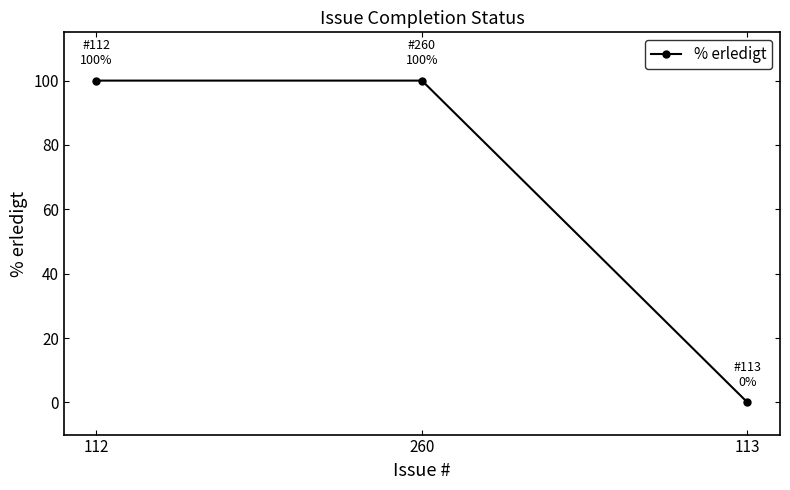

What is the difference between the values at 113 and 112?

100